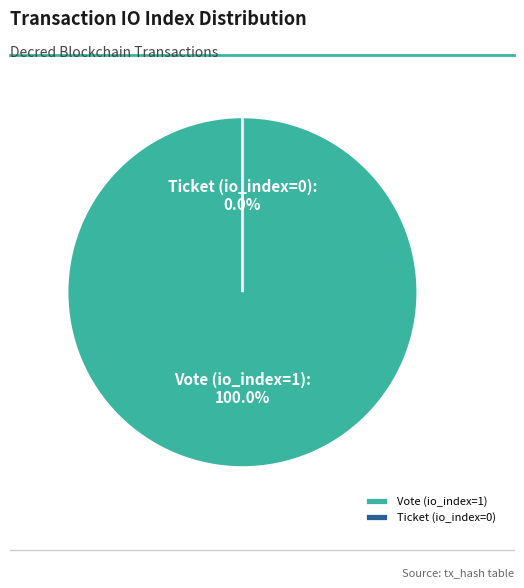

How many segments does this pie chart have?

2